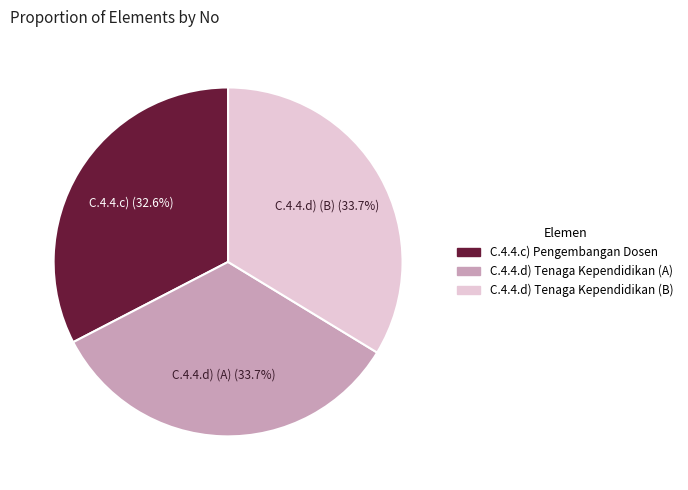

To the nearest percent, what percentage of the pie is C.4.4.c) Pengembangan Dosen?

33%